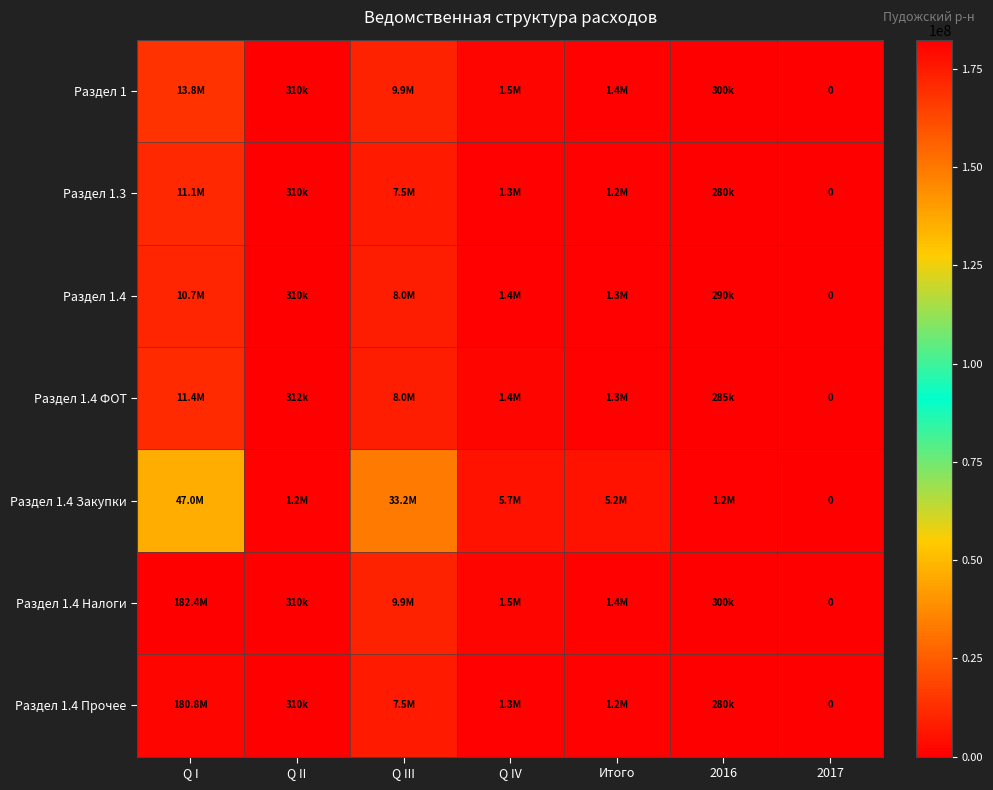

What is the sum of the Раздел 1 values at 2017 and Q IV?

1540690